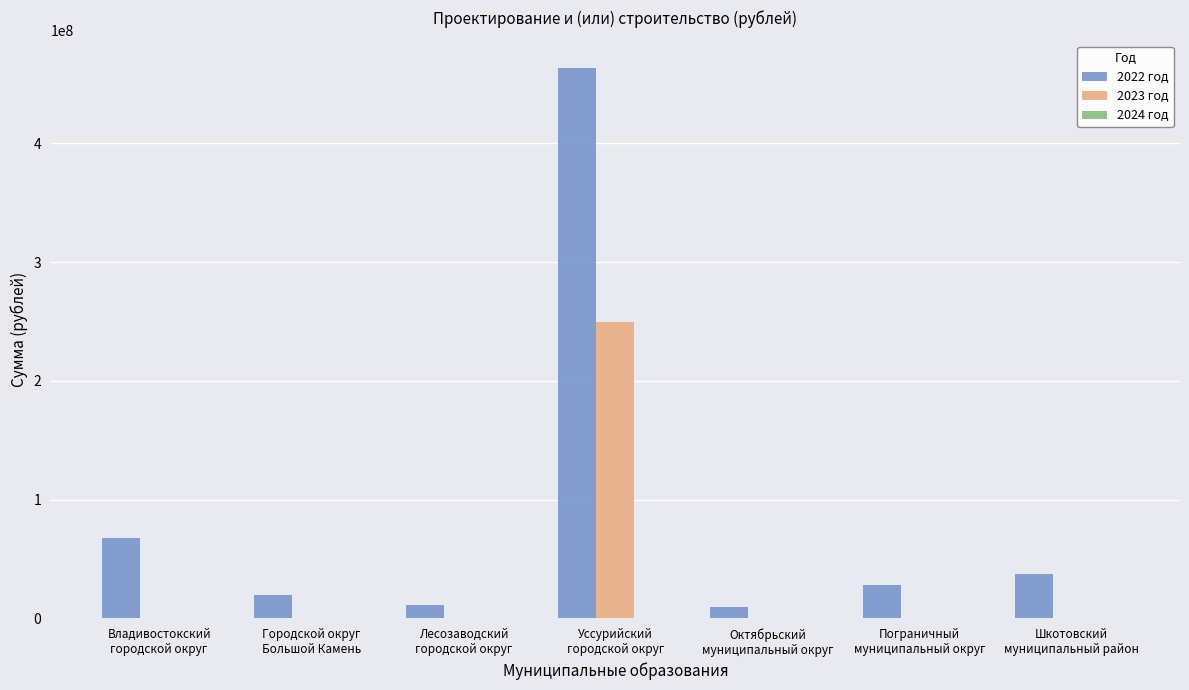

What is the greatest value displayed?

463660858.2